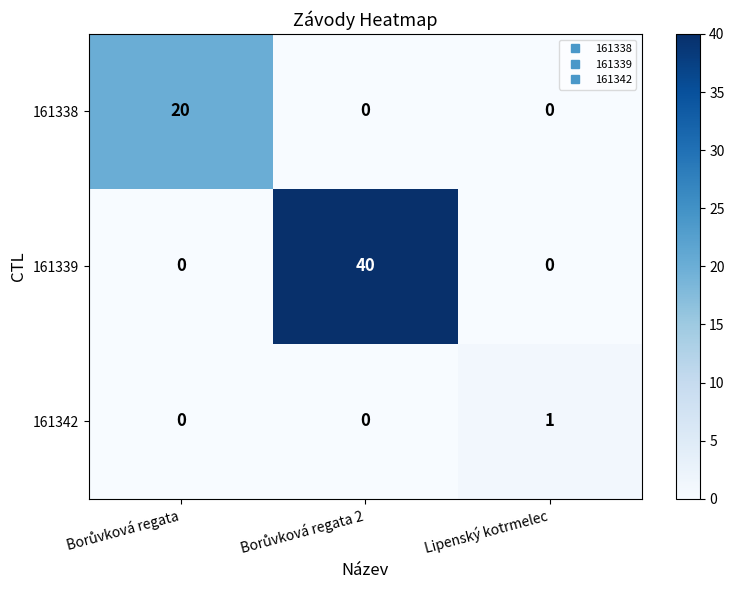

Rank the series by their average value, from lowest to highest.

161342, 161338, 161339